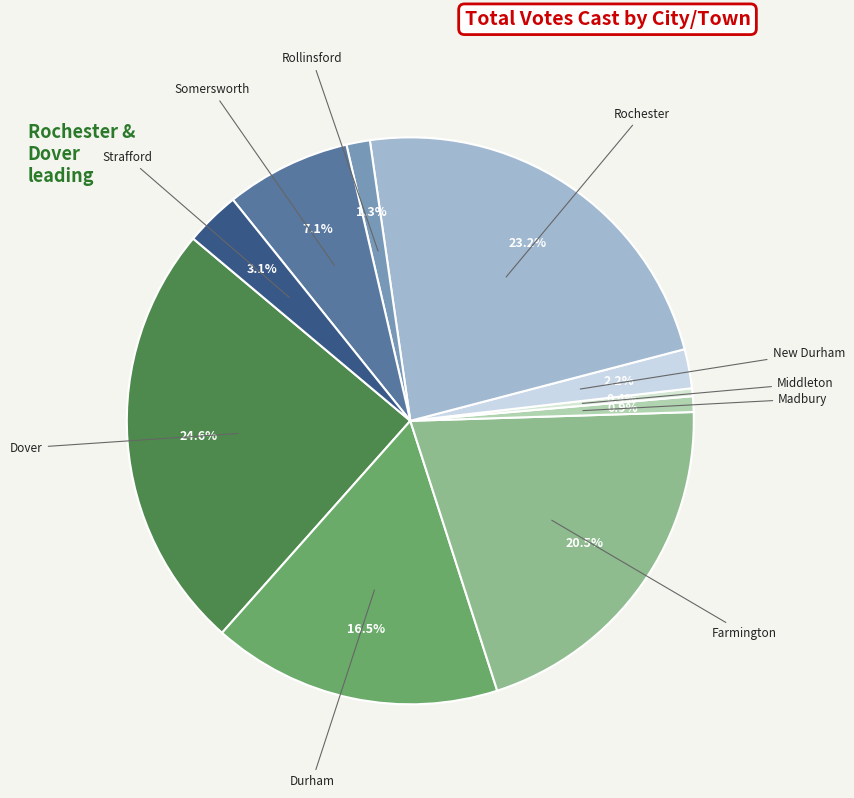

What percentage is NOT represented by Dover?

75.4%